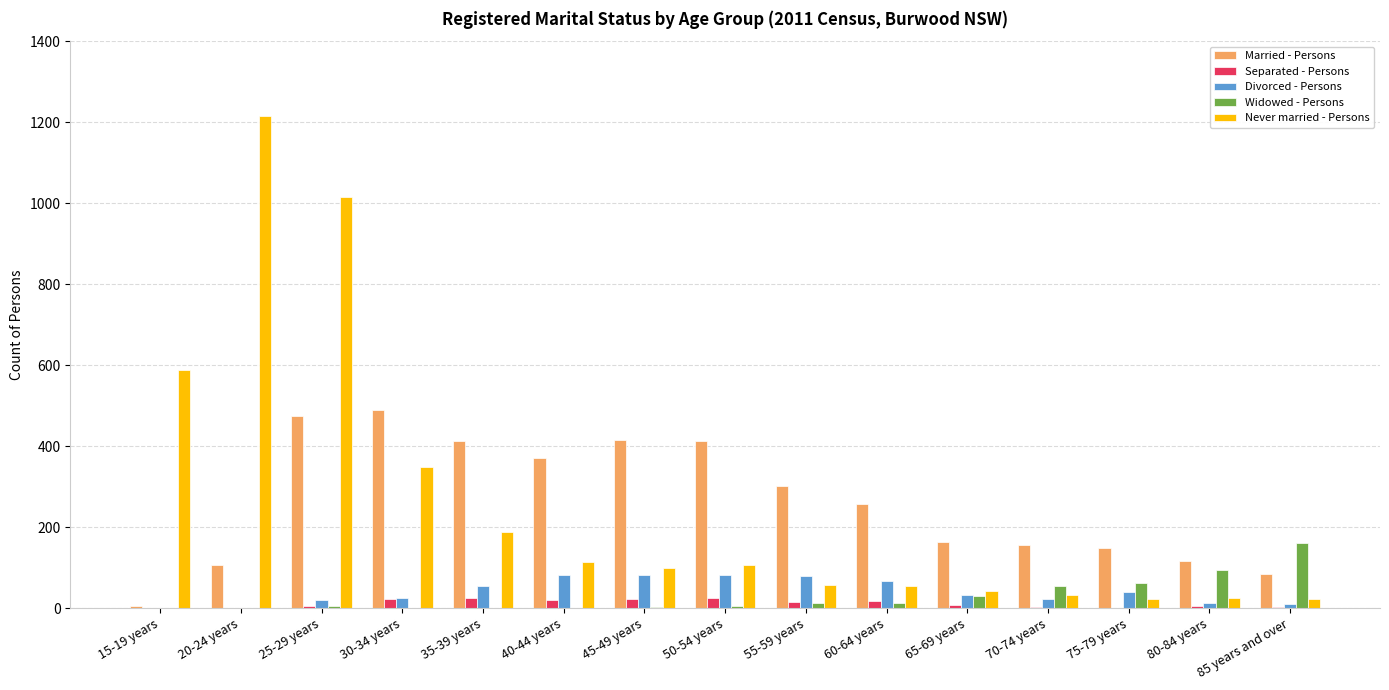

At which category does the chart reach its peak across all series?

20-24 years